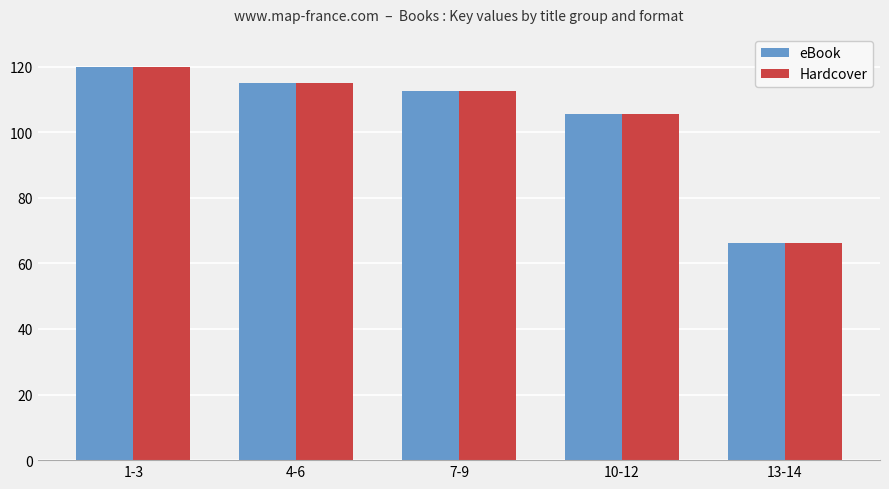

Count the number of data series in this chart.

2